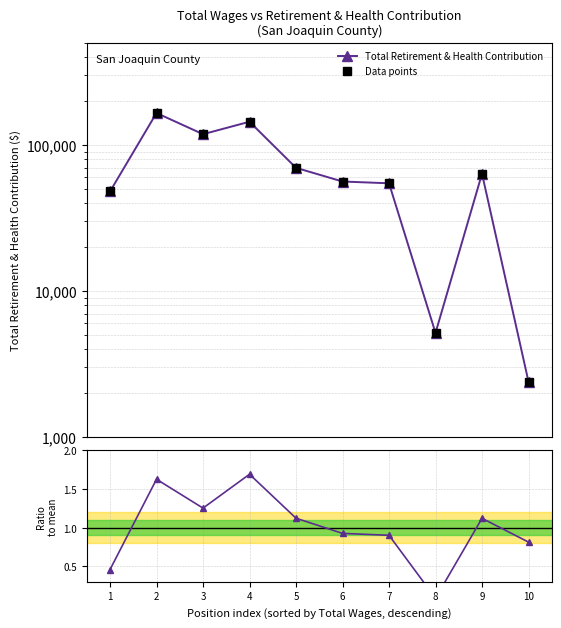

Where does the Data points series first go above 63539?

2